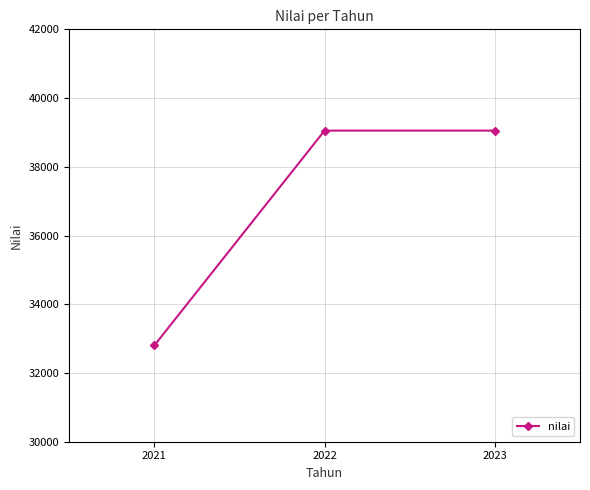

What is the sum of the values at 2023 and 2021?

71853